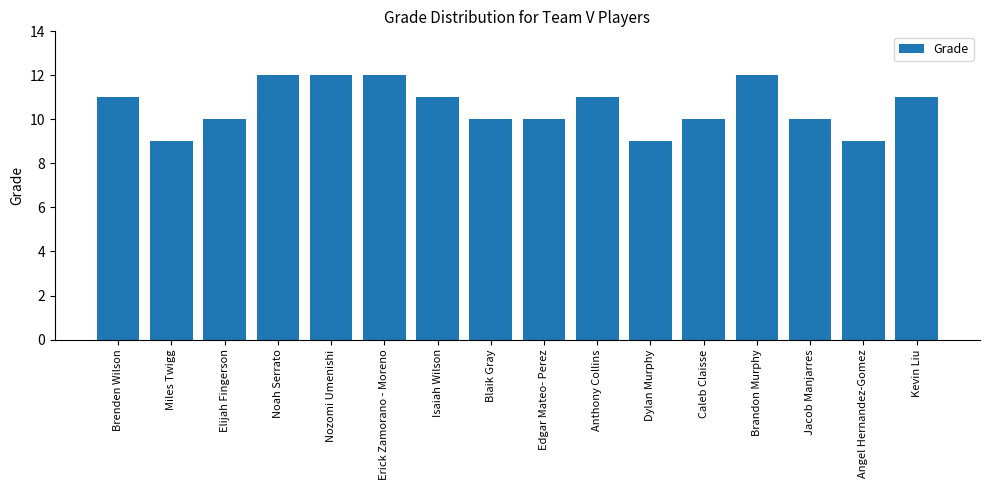

The value at Nozomi Umenishi is 4. True or false?

False